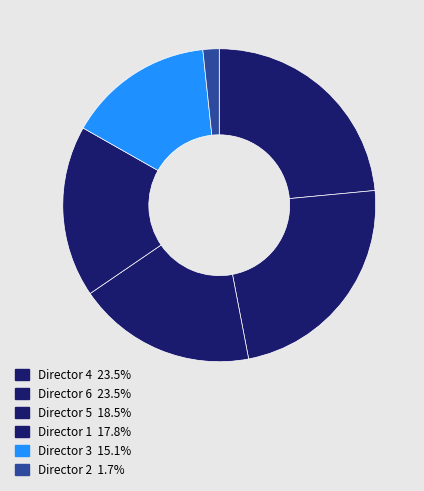

True or false: Director 5 accounts for 33% of the total.

False